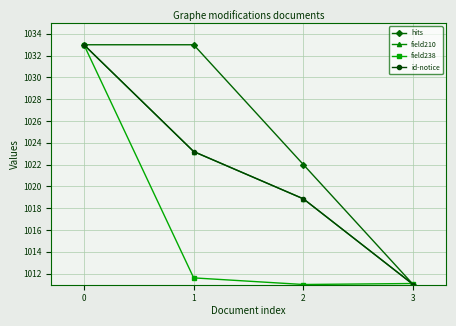

True or false: field238 and field210 cross at least once.

True